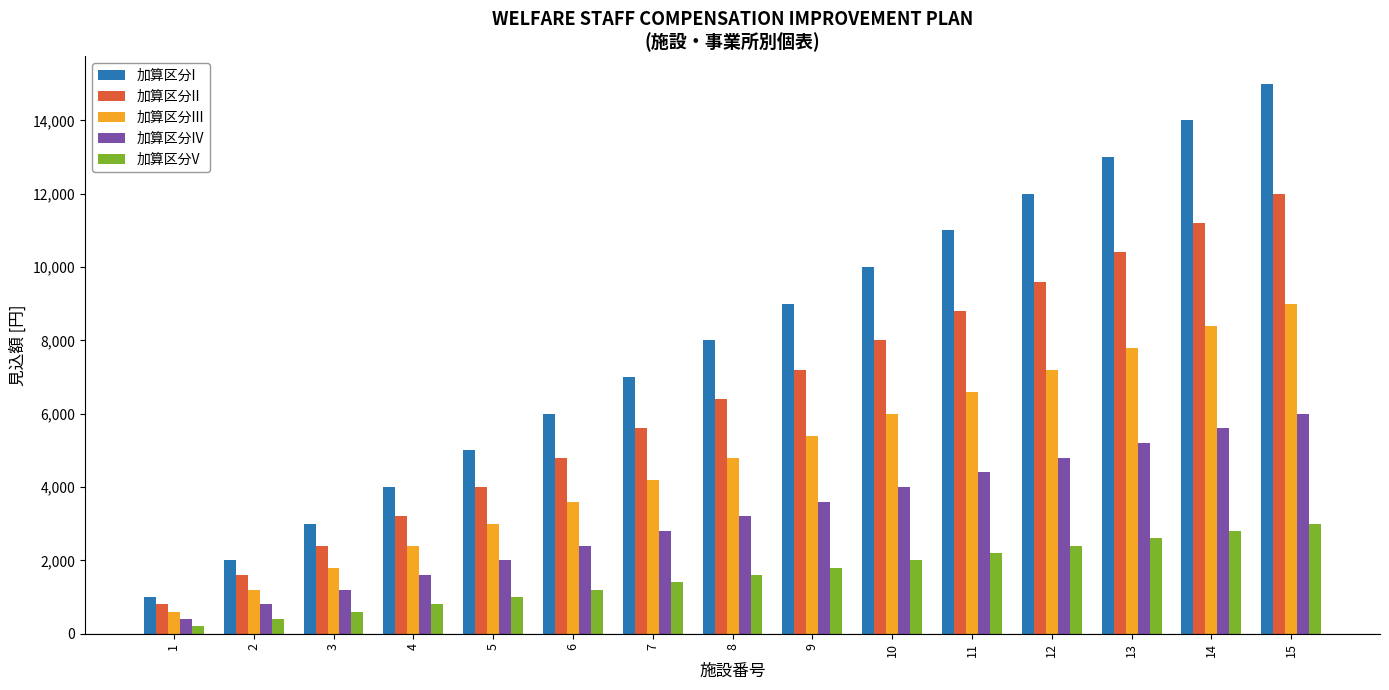

List the labels in order of 加算区分III value, smallest first.

1, 2, 3, 4, 5, 6, 7, 8, 9, 10, 11, 12, 13, 14, 15